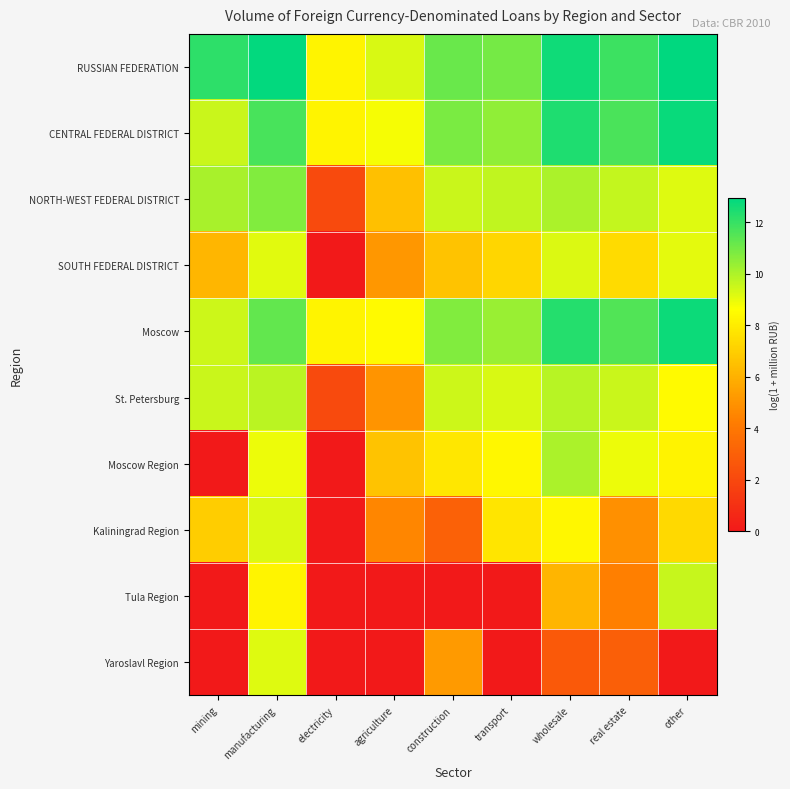

Rank the series at other from lowest to highest value.

Yaroslavl Region, Kaliningrad Region, Moscow Region, St. Petersburg, SOUTH FEDERAL DISTRICT, NORTH-WEST FEDERAL DISTRICT, Tula Region, Moscow, CENTRAL FEDERAL DISTRICT, RUSSIAN FEDERATION